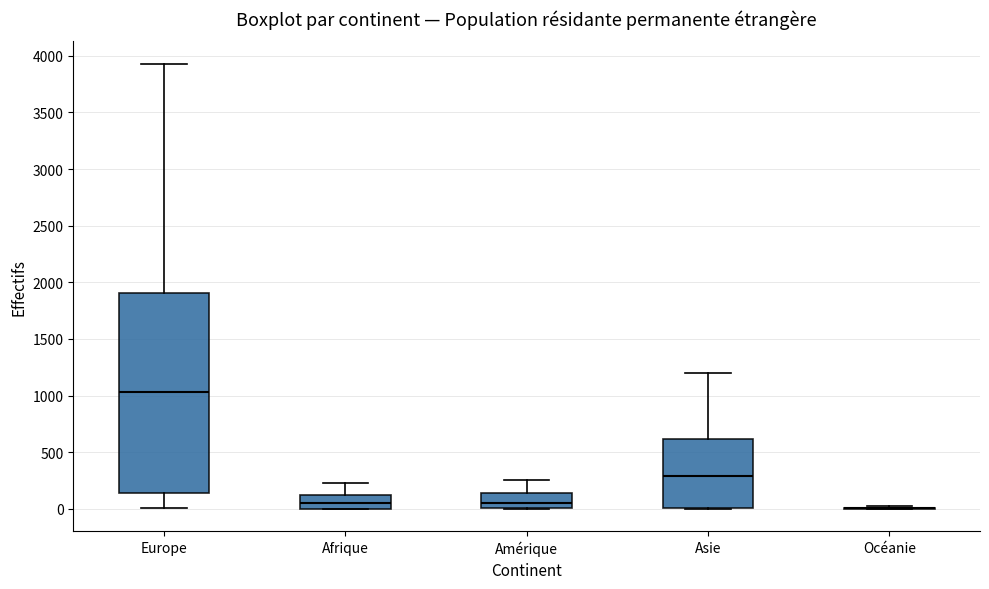

Reading left to right, transcribe this box plot: for each box, give where its median line is, the range the box spans, and where its two whiskers end, as read against the y-axis. The values are not printed on the chart, so give them approximately, as read against the axis.

Europe: median 1050, box 150 to 1900, whiskers 0 to 3950
Afrique: median 50, box 0 to 100, whiskers 0 to 250
Amérique: median 50, box 0 to 150, whiskers 0 to 250
Asie: median 300, box 0 to 600, whiskers 0 to 1200
Océanie: box collapsed to a line at 0, whiskers 0 to 0